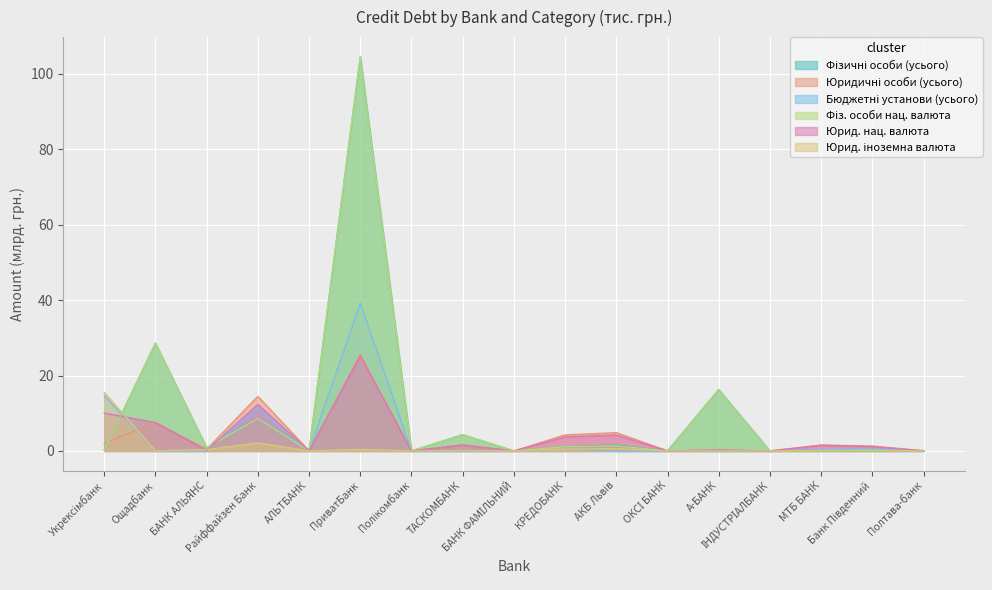

List the labels in order of Юрид. іноземна валюта value, largest first.

Укрексімбанк, Райффайзен Банк, АКБ Львів, КРЕДОБАНК, ПриватБанк, БАНК АЛЬЯНС, Банк Південний, ТАСКОМБАНК, МТБ БАНК, ОКСІ БАНК, А-БАНК, Ощадбанк, АЛЬТБАНК, Полікомбанк, БАНК ФАМІЛЬНИЙ, ІНДУСТРІАЛБАНК, Полтава-банк